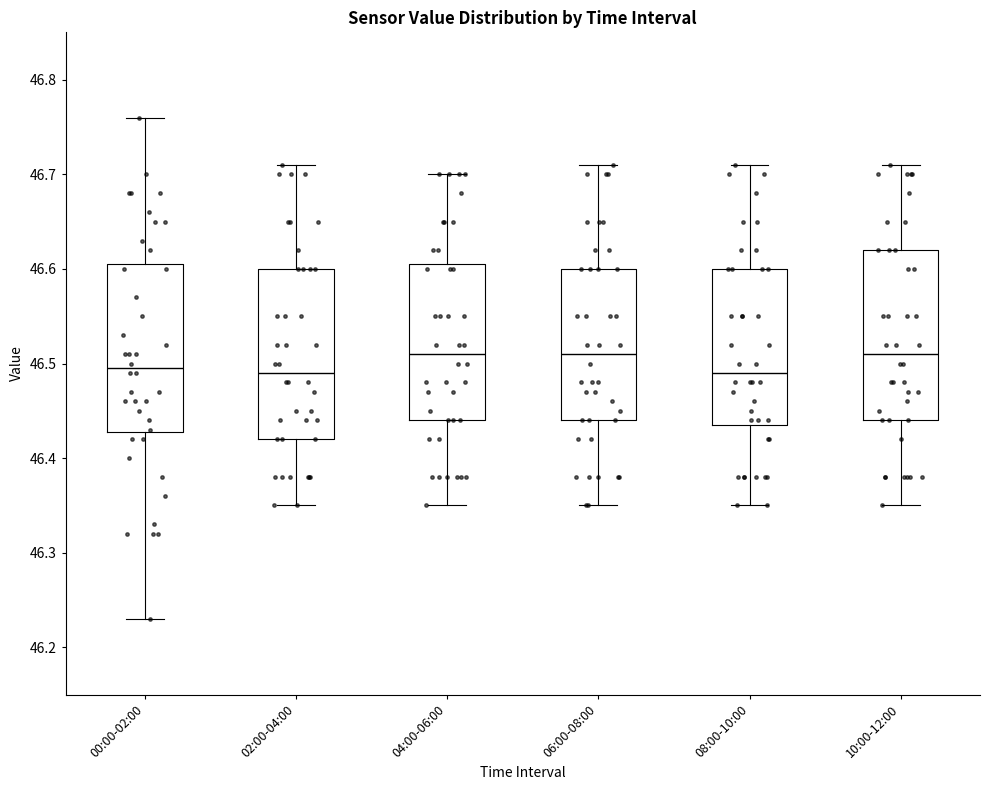

Reading left to right, read every box against the y-axis: the position of its median line, the range the box covers, and the ends of its whiskers. The values are not printed on the chart, so give them approximately, as read against the axis.

00:00-02:00: median 46.50, box 46.43 to 46.61, whiskers 46.23 to 46.76
02:00-04:00: median 46.49, box 46.42 to 46.60, whiskers 46.35 to 46.71
04:00-06:00: median 46.51, box 46.44 to 46.61, whiskers 46.35 to 46.70
06:00-08:00: median 46.51, box 46.44 to 46.60, whiskers 46.35 to 46.71
08:00-10:00: median 46.49, box 46.44 to 46.60, whiskers 46.35 to 46.71
10:00-12:00: median 46.51, box 46.44 to 46.62, whiskers 46.35 to 46.71